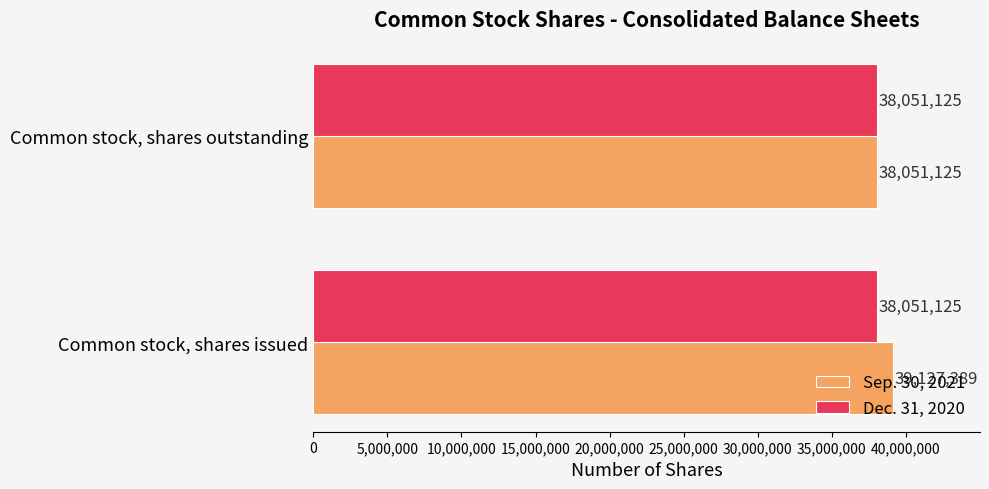

Rank the series by their average value, from highest to lowest.

Sep. 30, 2021, Dec. 31, 2020